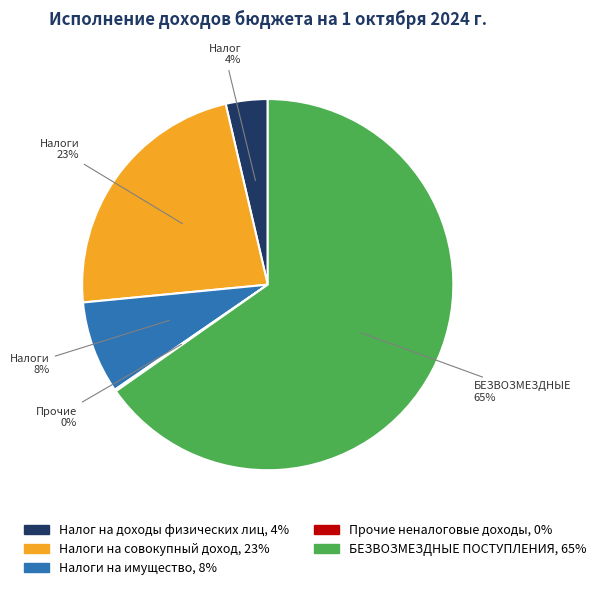

To the nearest percent, what is the average slice percentage?

20%